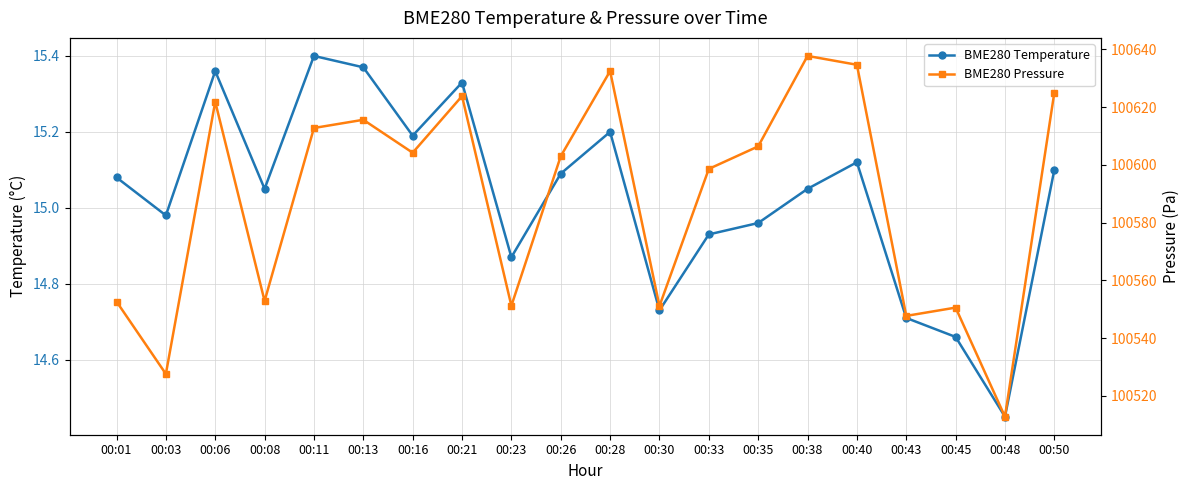

At which label does BME280 Pressure first exceed 100604?

00:06